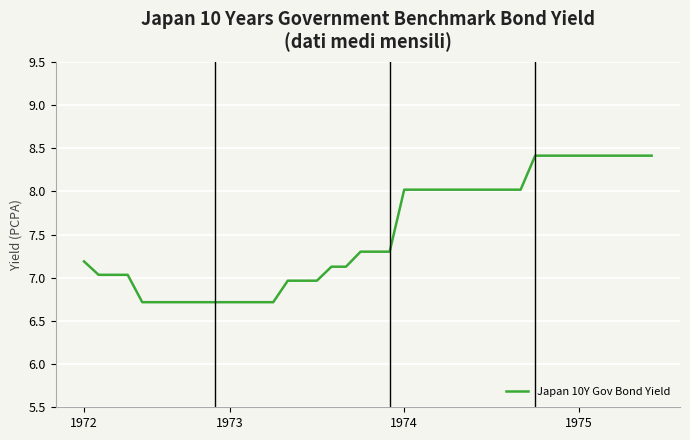

What is the maximum value shown in the chart?

8.4